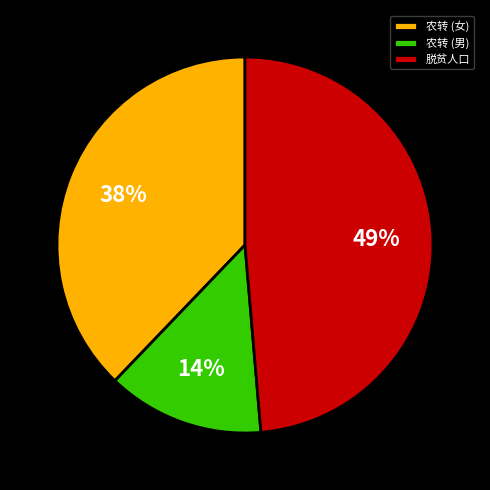

How many slices are in this pie chart?

3